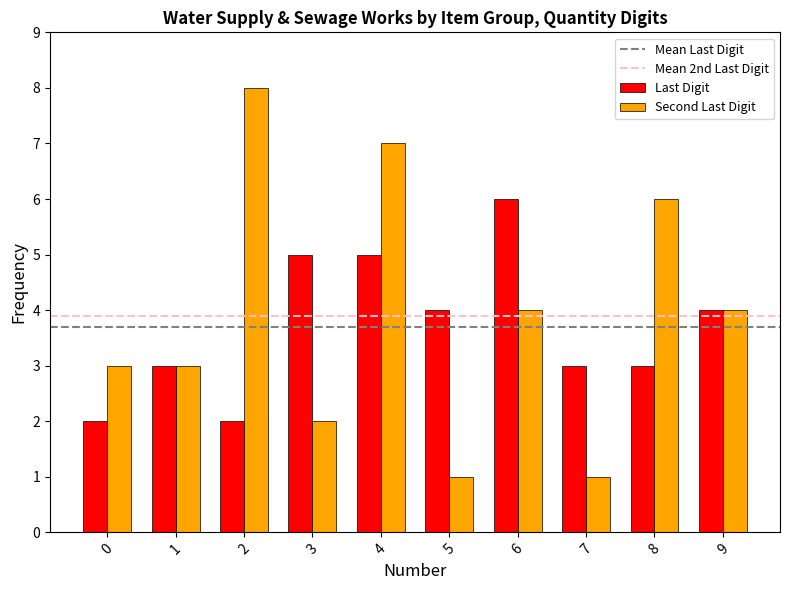

Is the value of Second Last Digit at 8 greater than the value of Last Digit at 0?

Yes